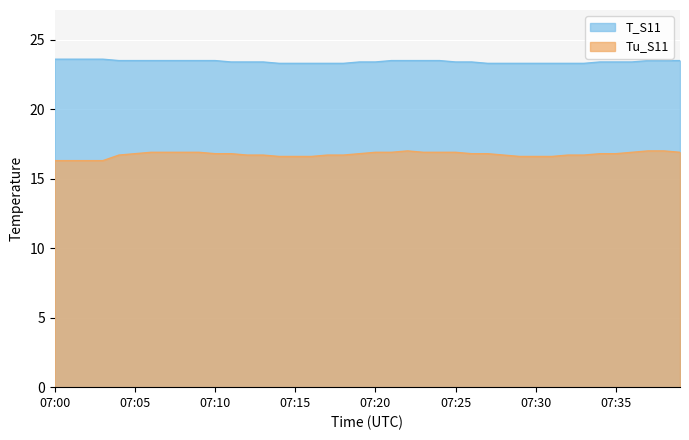

How many interior local peaks does the Tu_S11 series have?

1